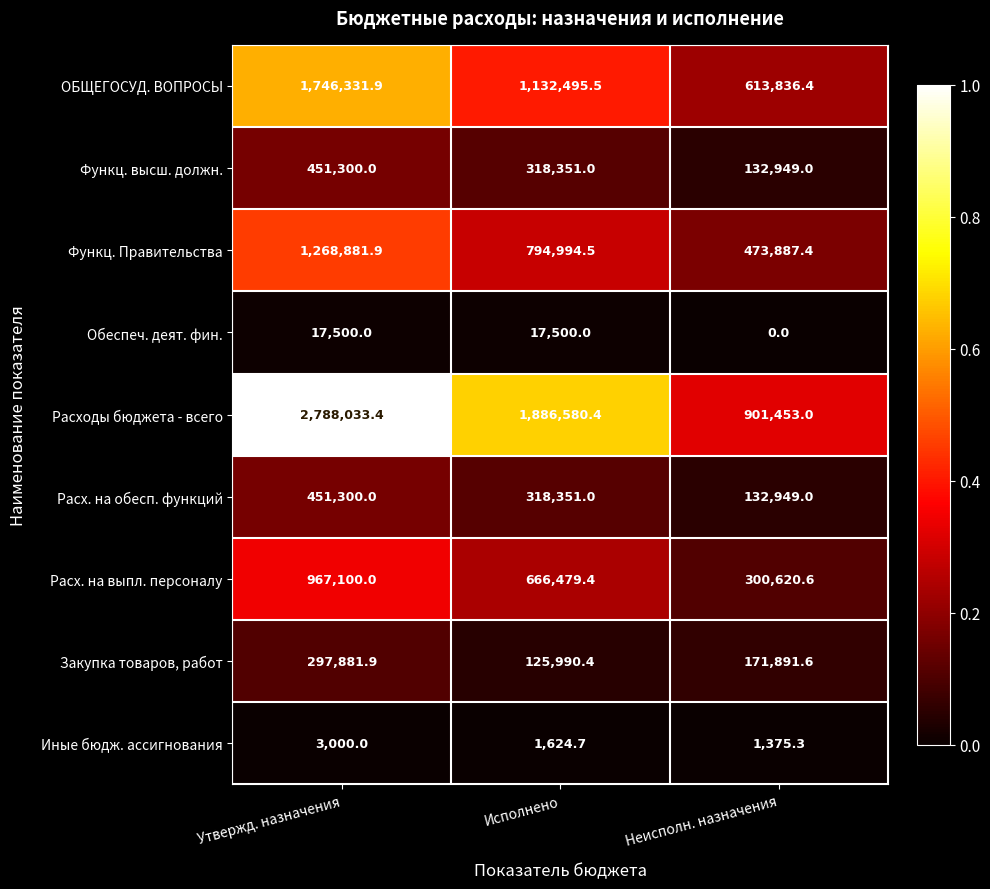

Which series changed the most between Утвержд. назначения and Исполнено?

Расходы бюджета - всего